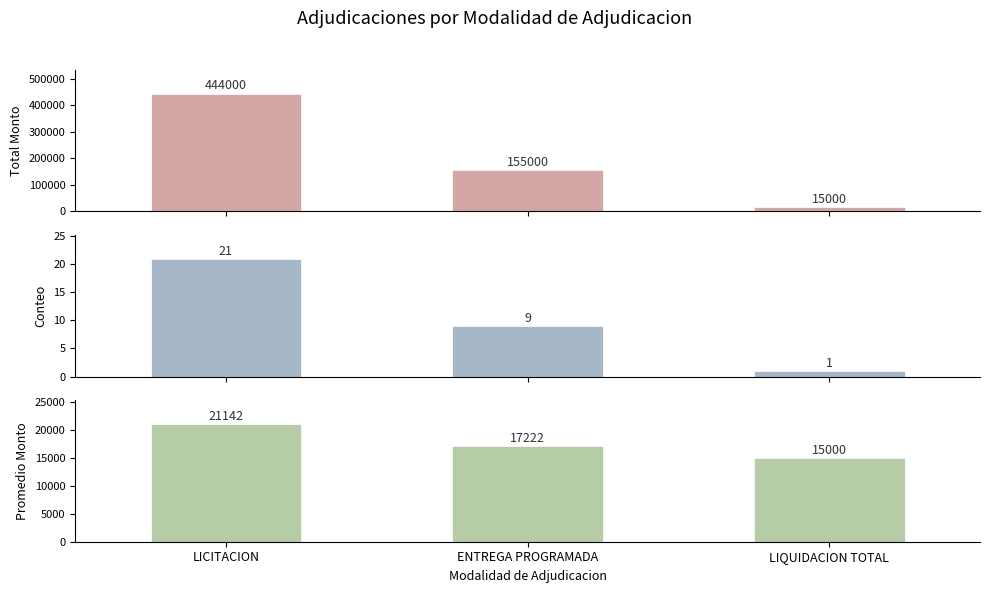

Which series changed the most between LICITACION and ENTREGA PROGRAMADA?

Total Monto